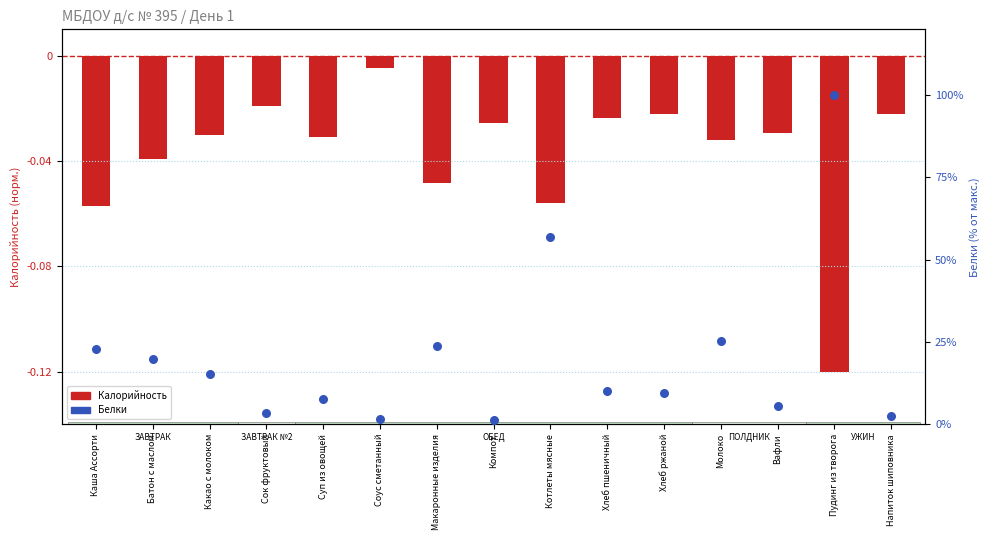

At how many categories does at least one series exceed 87?

1